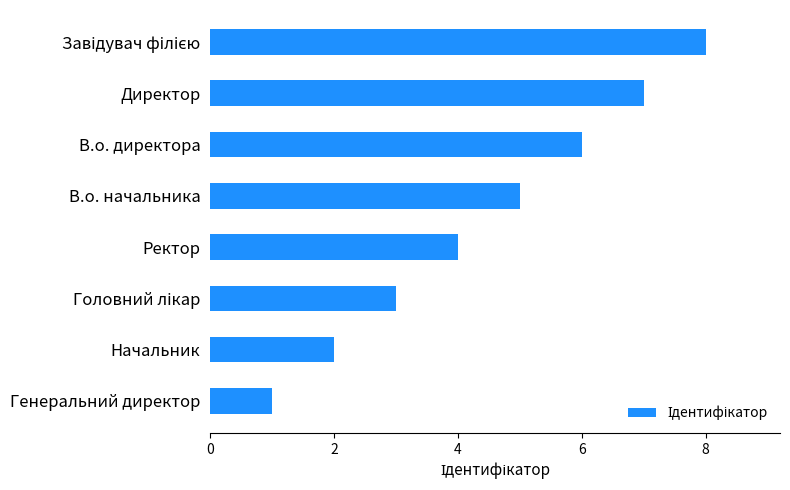

What is the difference between the maximum and minimum values?

7